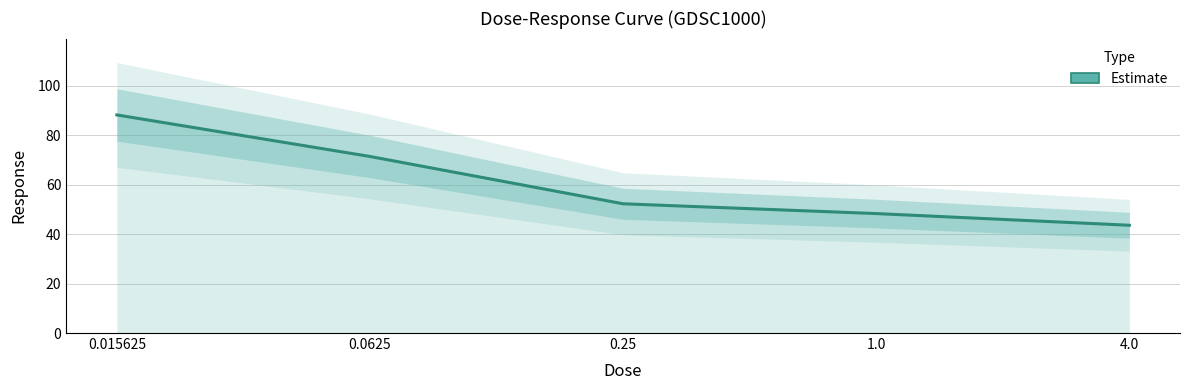

What is the difference between the second highest and second lowest values?

23.1